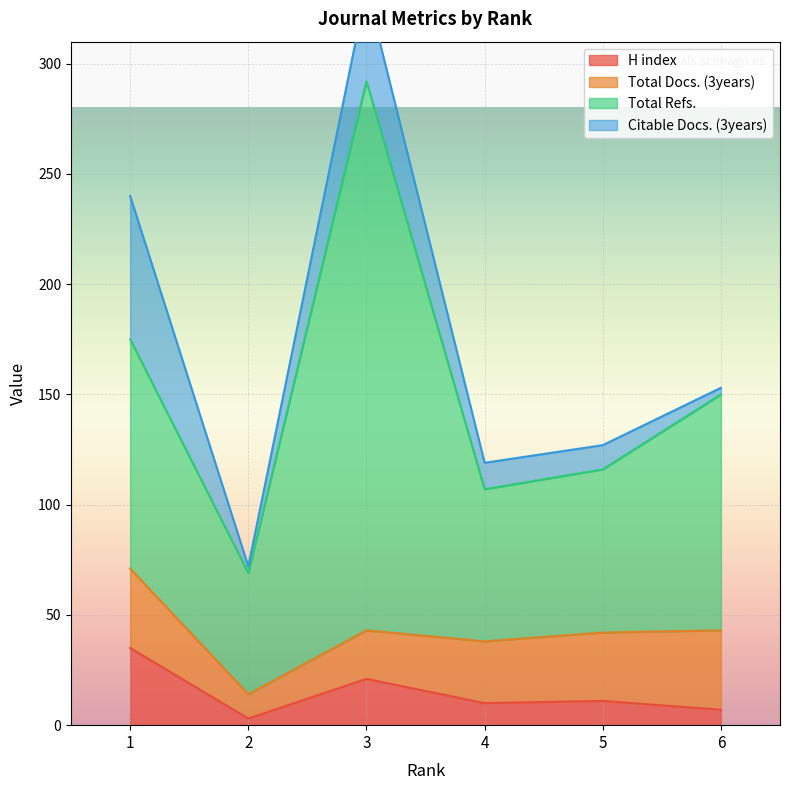

True or false: Citable Docs. (3years) and Total Refs. intersect in this chart.

False